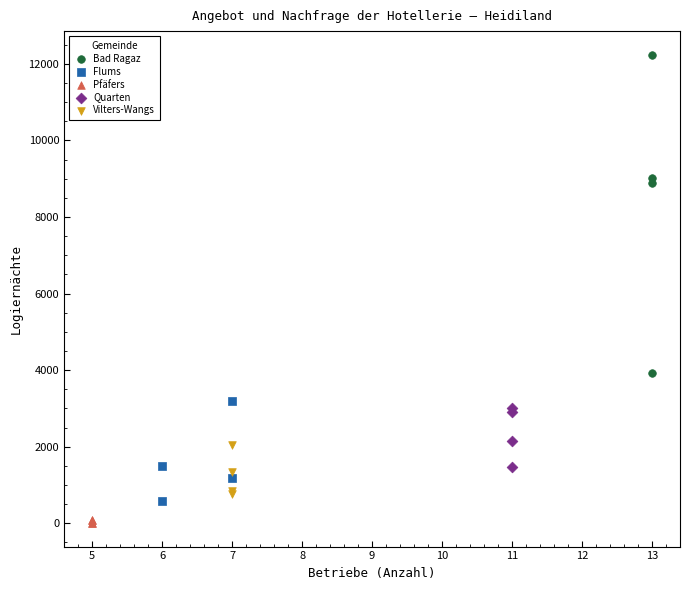

Which series reaches the minimum Y coordinate?

Pfäfers